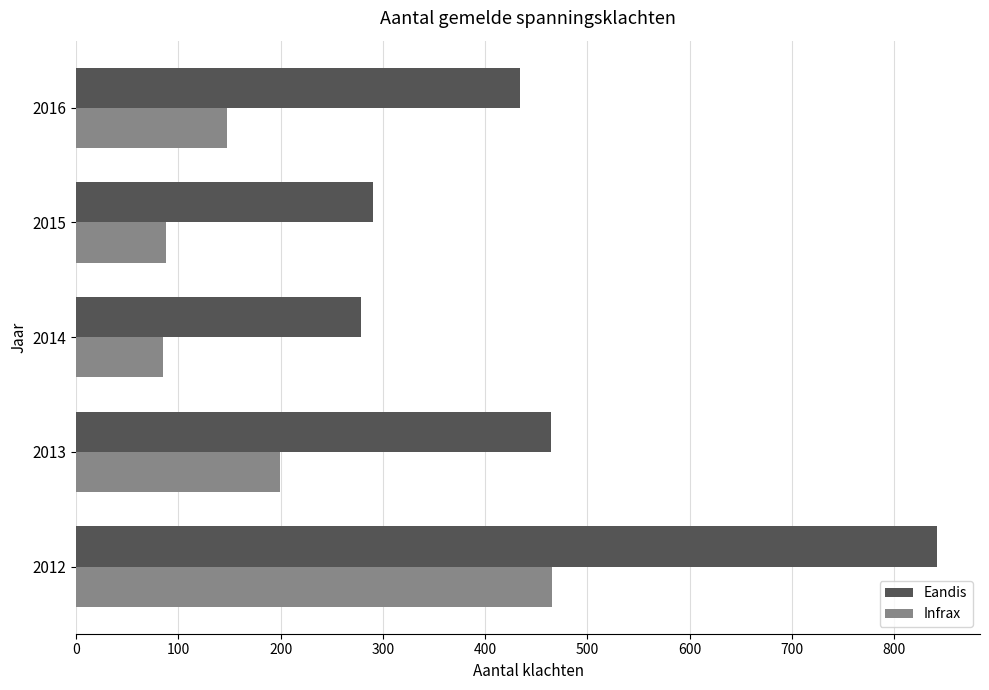

What is the difference between the maximum and minimum values in the Eandis series?

563